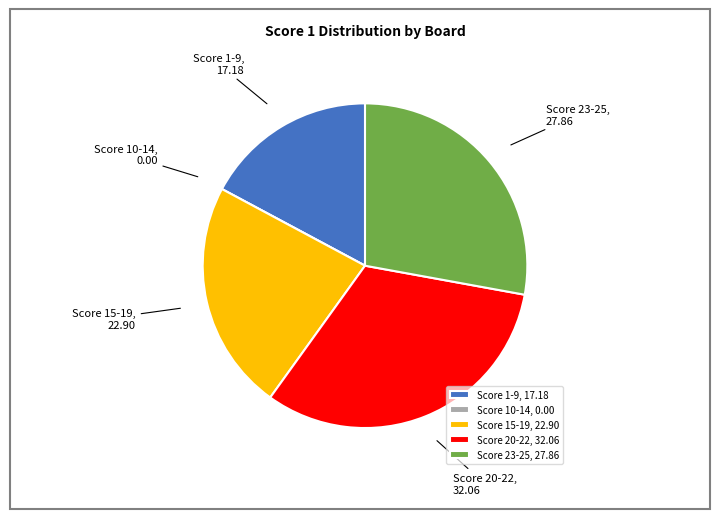

Does any single category account for the majority?

No